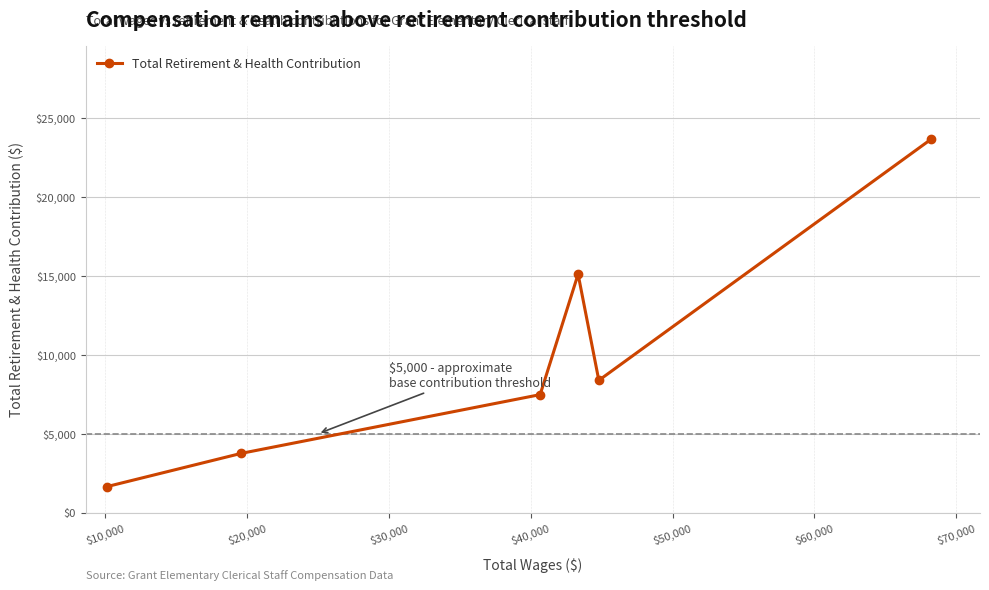

Reading left to right, transcribe all the data shown in this chart.

1653	3757	7480	15114	8385	23674